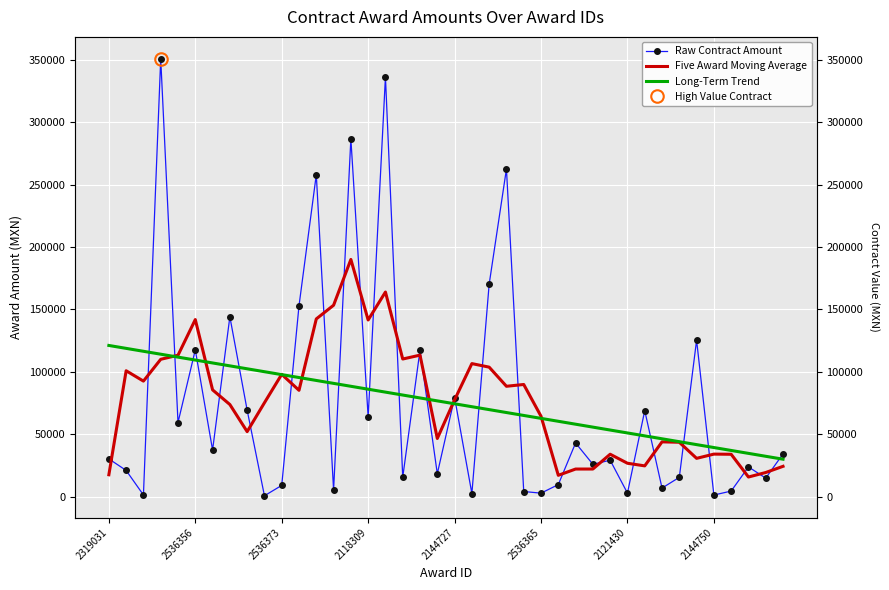

What is the value of the Raw Contract Amount point at the 13th from the left?

258000.0